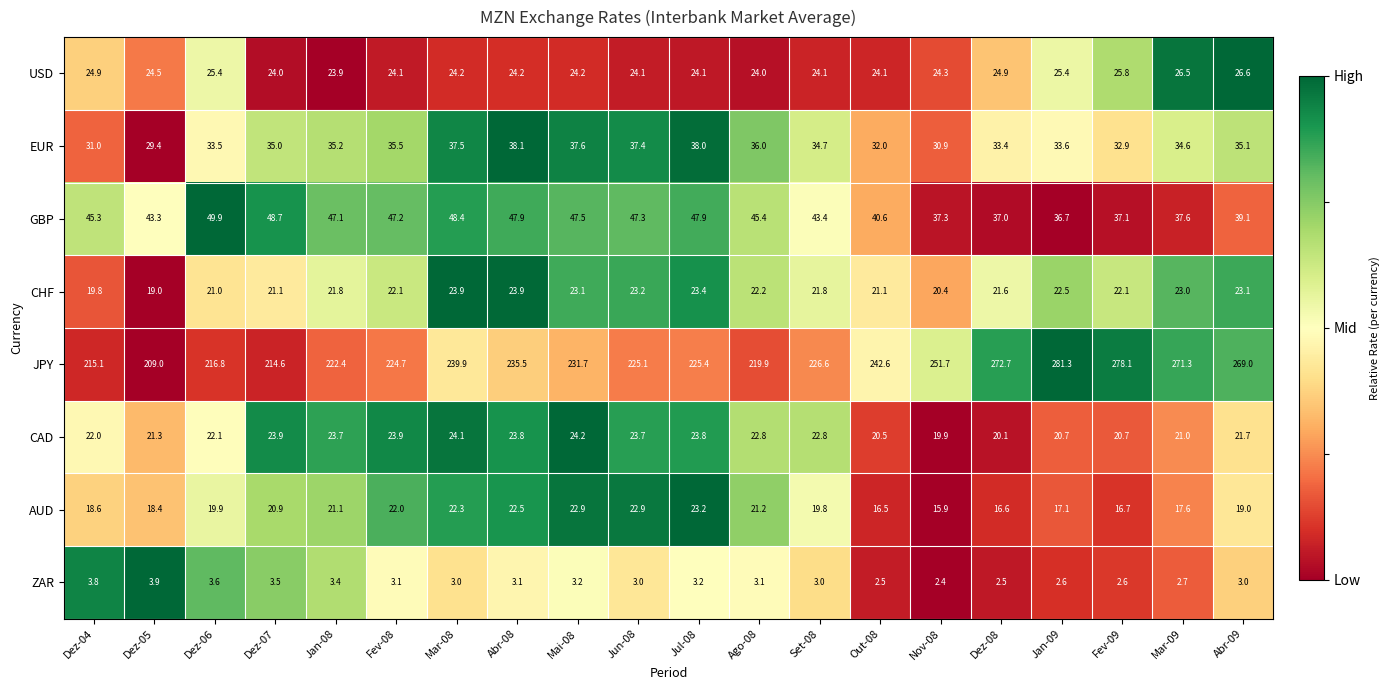

True or false: JPY has a value of 219.9 at Ago-08.

True